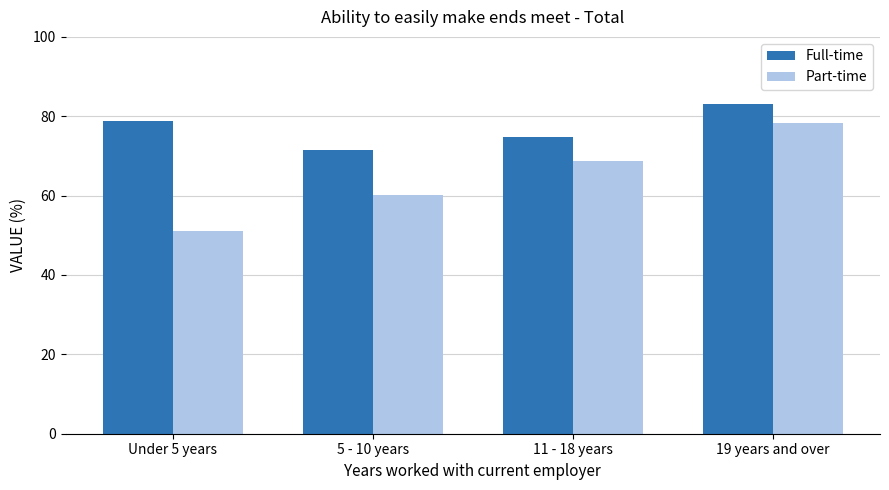

How many groups of bars are there?

4